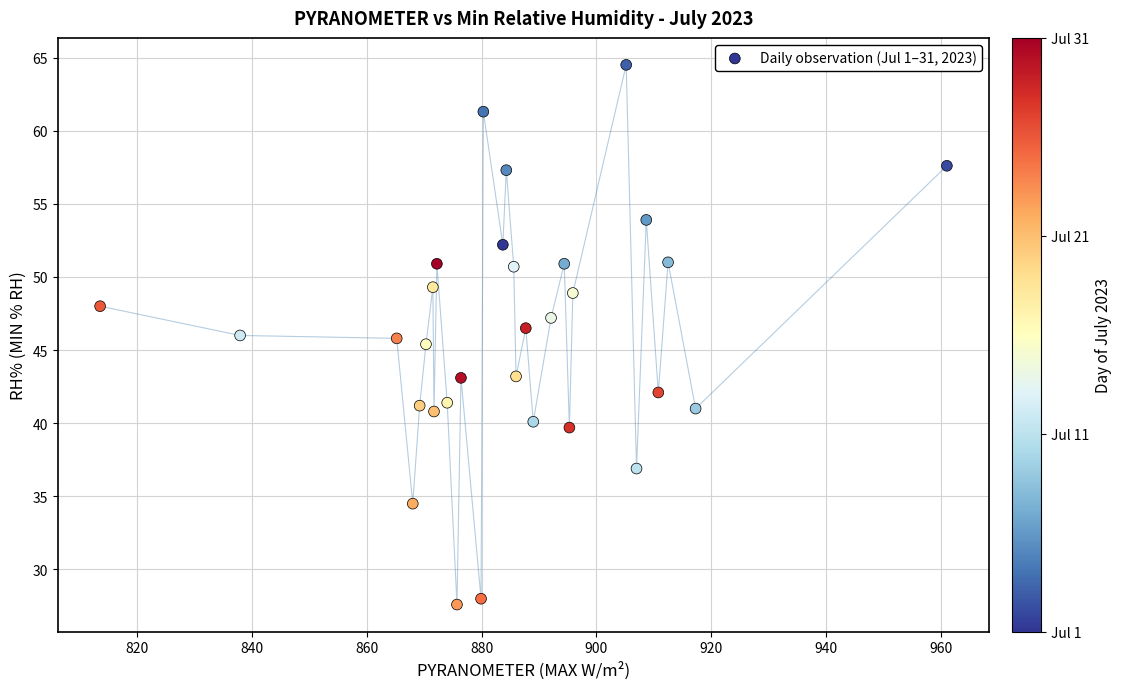

What is the range of Y values (max minus min)?

36.9